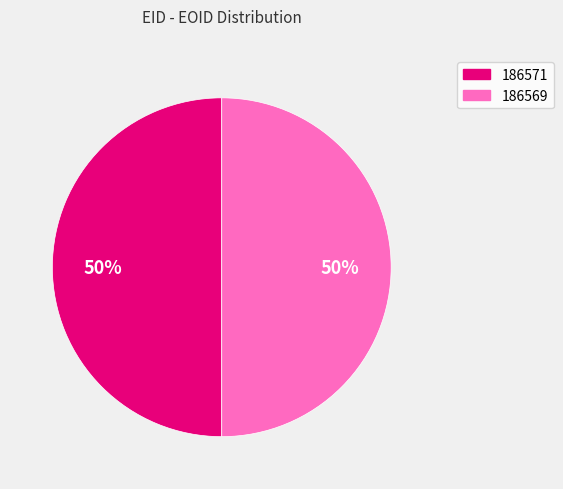

Do 186569 and 186571 together represent more than half of the pie?

Yes